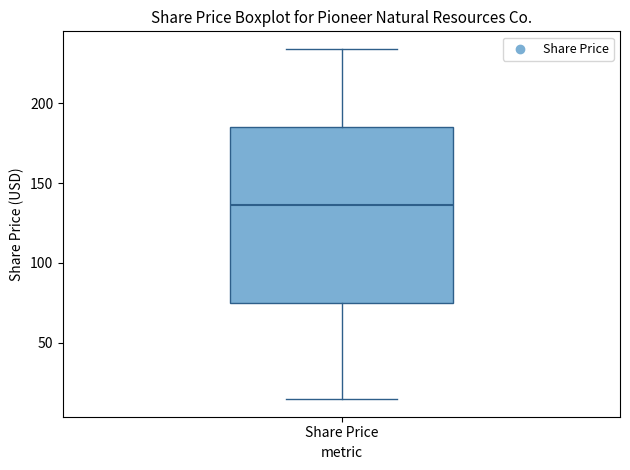

Read this box plot against the y-axis: the position of the median line, the range covered by the box, and the ends of both whiskers. The values are not printed on the chart, so give them approximately, as read against the axis.

median 135, box 75 to 185, whiskers 15 to 235